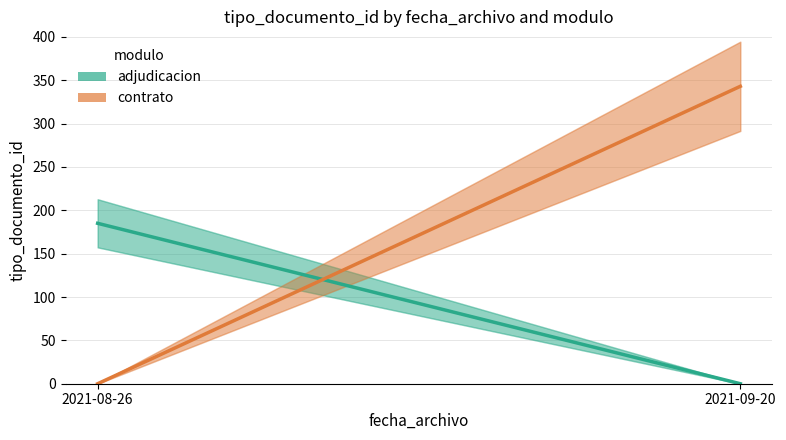

How many positive values does the contrato series have?

1